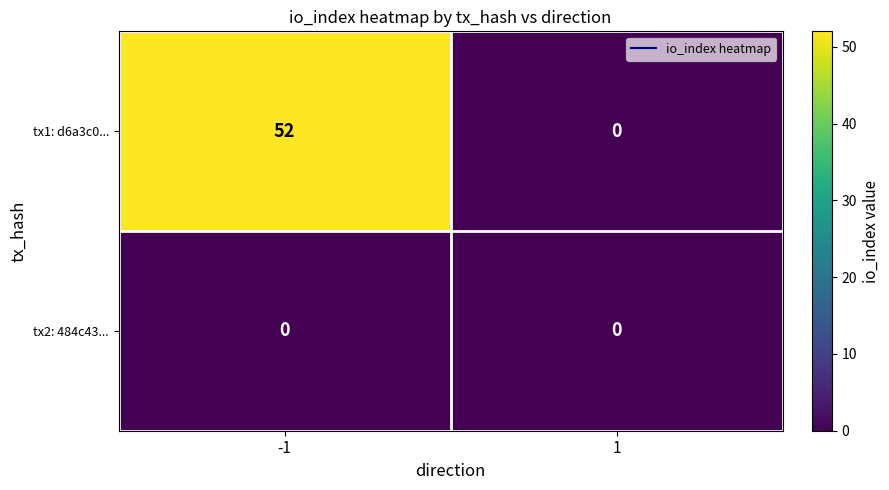

Count the number of data series in this chart.

2